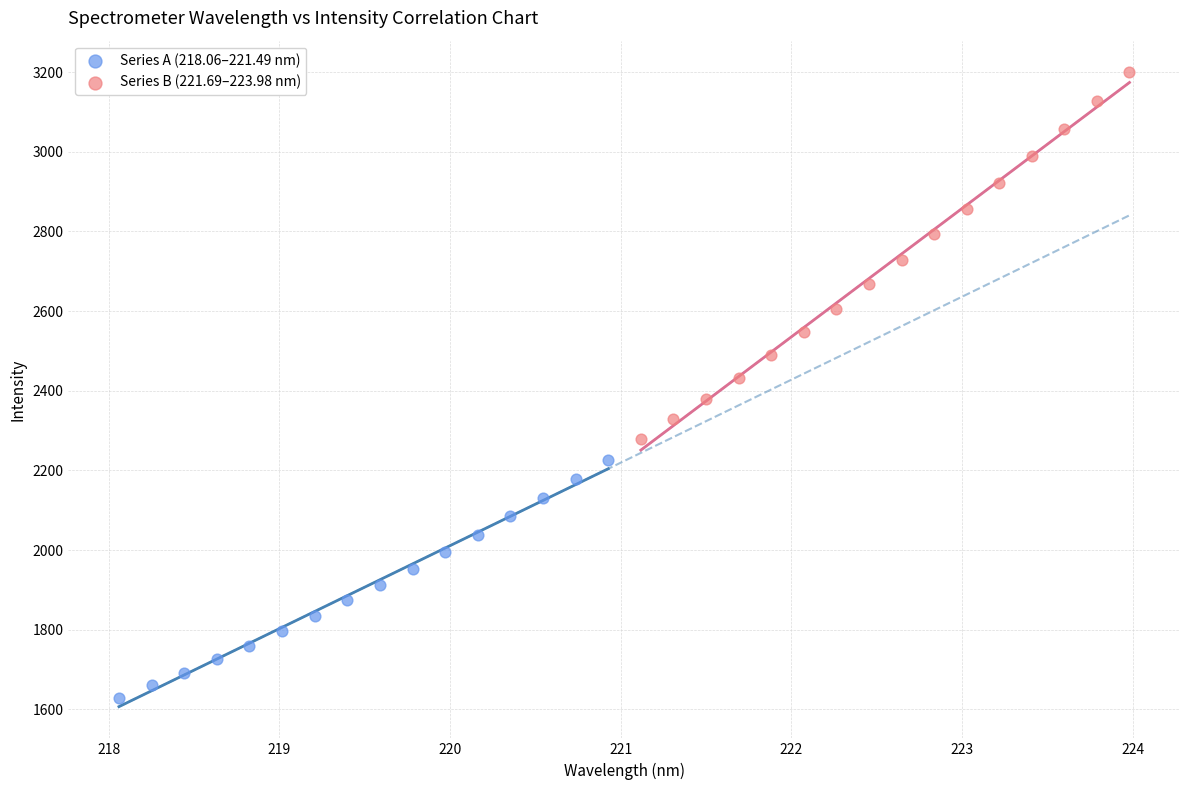

Which series reaches the maximum Y coordinate?

Series B (221.69–223.98 nm)